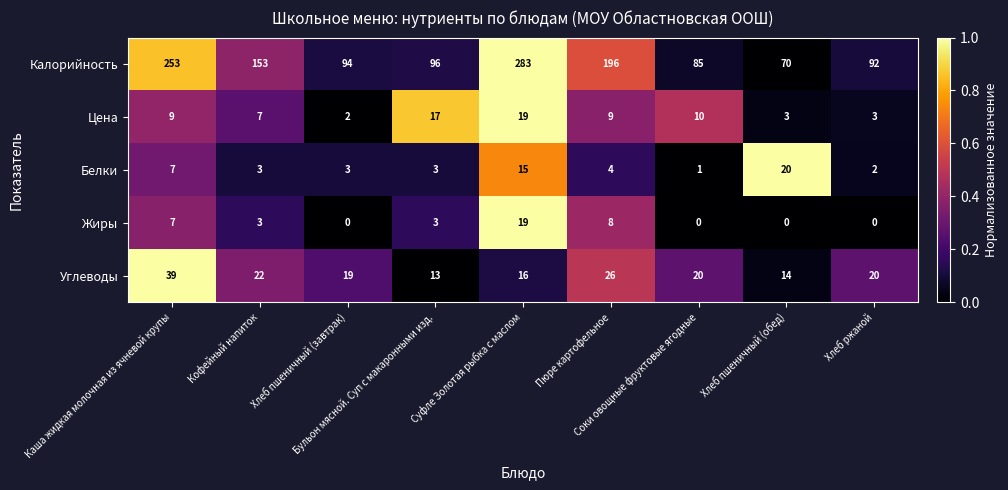

How many data points does each series have?

9